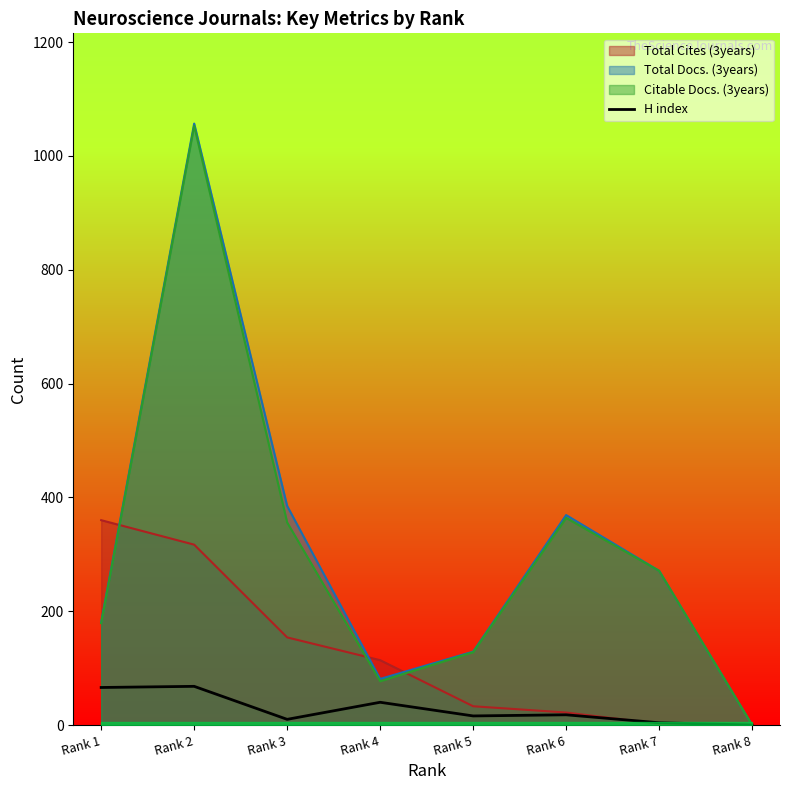

How many distinct data groups are displayed?

4